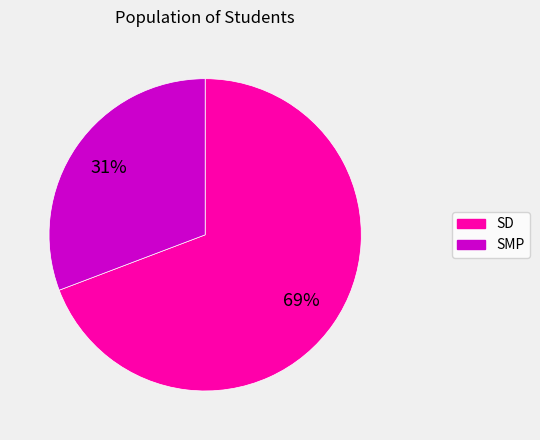

The SMP slice represents 31% of the pie. True or false?

True